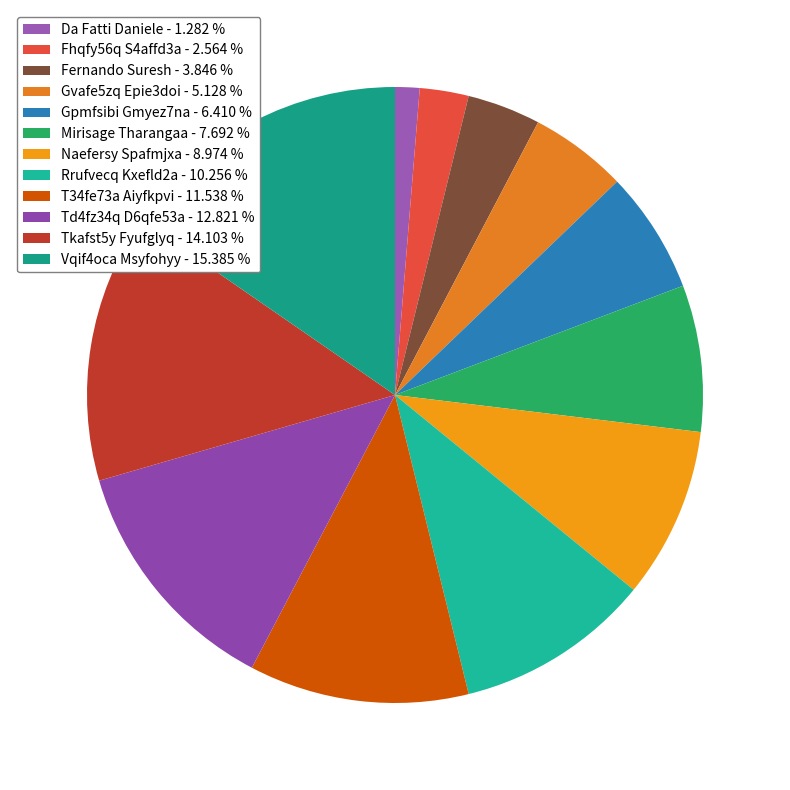

To the nearest percent, what portion does Fernando Suresh represent?

4%